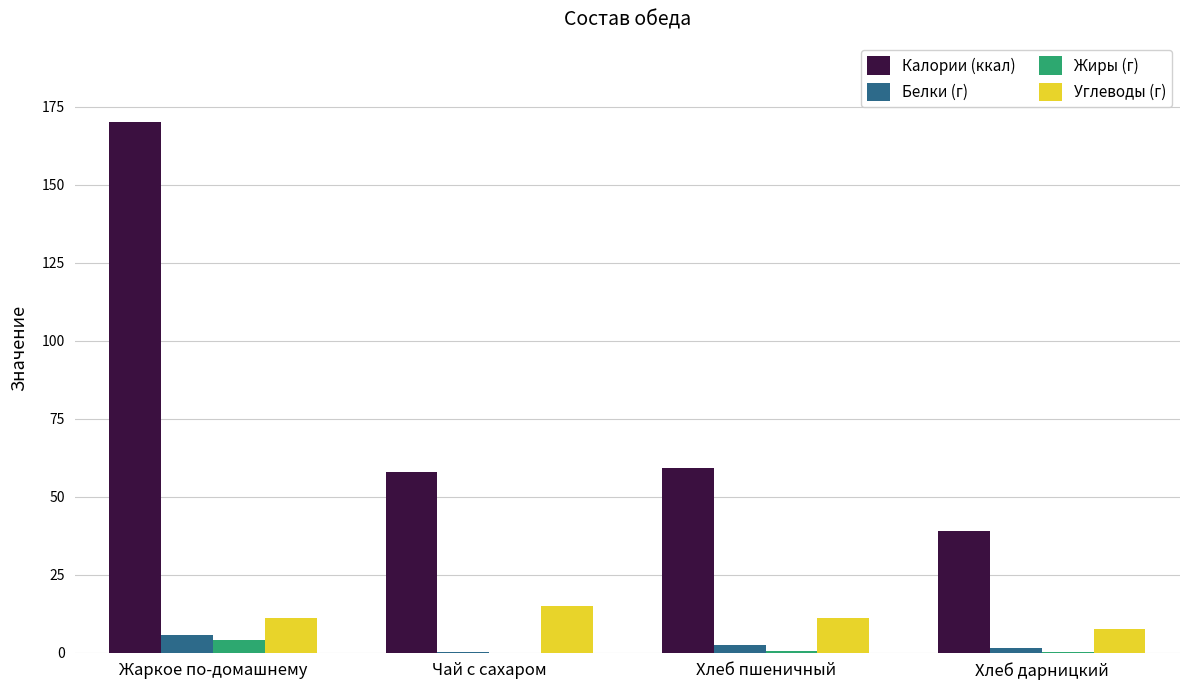

What is the sum of all Калории (ккал) values?

326.0